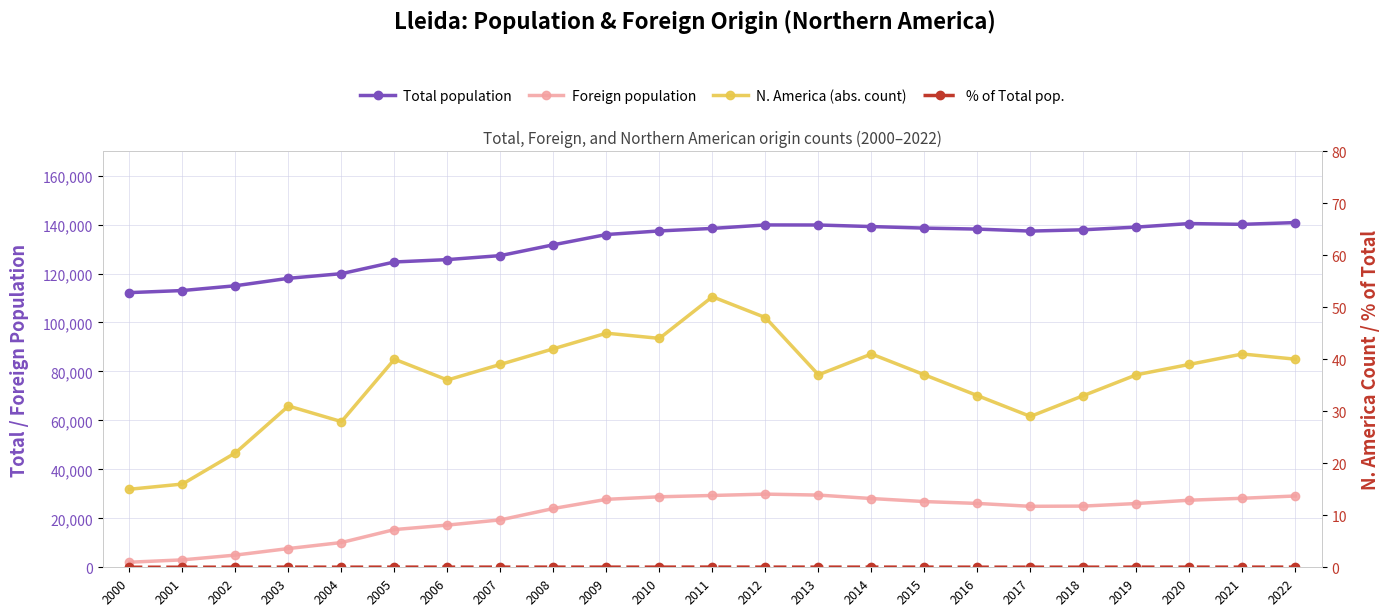

Reading right to left, list all the values displayed in this chart.

Total population: 140797.0	140080.0	140403.0	138956.0	137856.0	137327.0	138144.0	138542.0	139176.0	139809.0	139834.0	138416.0	137387.0	135919.0	131731.0	127314.0	125677.0	124709.0	119935.0	118035.0	115000.0	113040.0	112194.0
Foreign population: 29129.0	28186.0	27400.0	26043.0	25001.0	24905.0	26083.0	26842.0	28086.0	29491.0	29887.0	29335.0	28798.0	27753.0	24016.0	19371.0	17239.0	15406.0	10115.0	7656.0	4983.0	3031.0	2074.0
N. America (abs. count): 40.0	41.0	39.0	37.0	33.0	29.0	33.0	37.0	41.0	37.0	48.0	52.0	44.0	45.0	42.0	39.0	36.0	40.0	28.0	31.0	22.0	16.0	15.0
% of Total pop.: 0.0	0.0	0.0	0.0	0.0	0.0	0.0	0.0	0.0	0.0	0.0	0.0	0.0	0.0	0.0	0.0	0.0	0.0	0.0	0.0	0.0	0.0	0.0